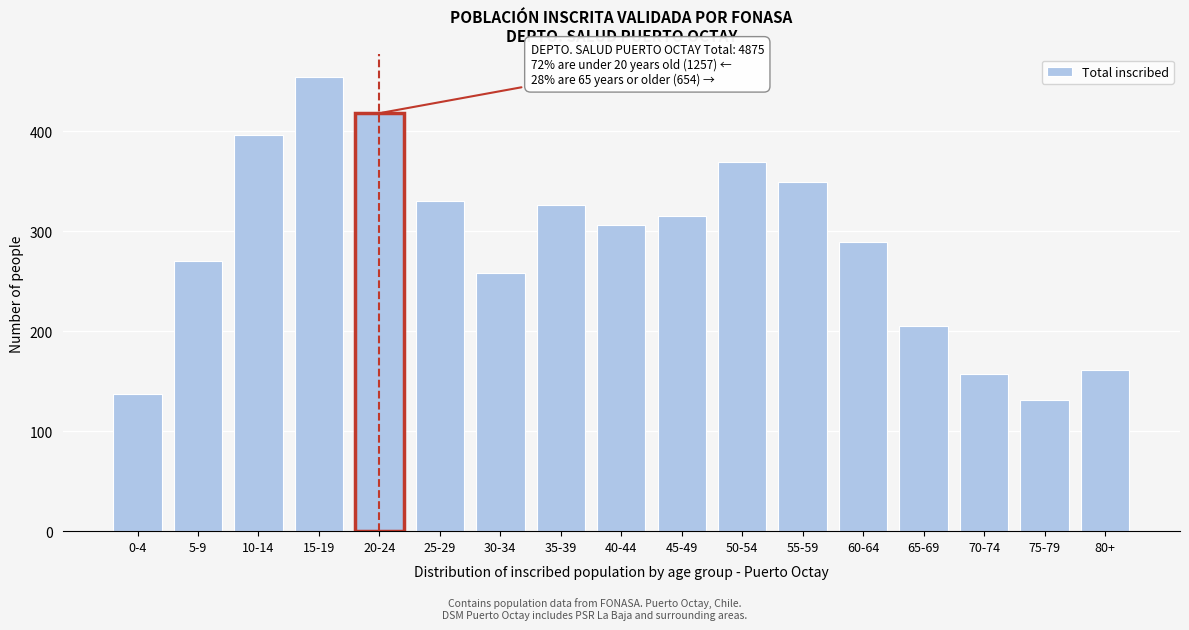

Reading right to left, list all the values displayed in this chart.

80+=161	75-79=131	70-74=157	65-69=205	60-64=289	55-59=349	50-54=369	45-49=315	40-44=306	35-39=326	30-34=258	25-29=330	20-24=418	15-19=454	10-14=396	5-9=270	0-4=137